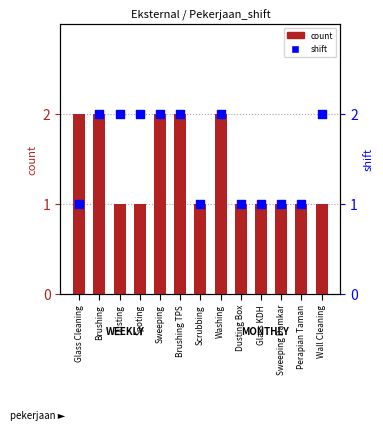

Which series contains the lowest Y value?

count